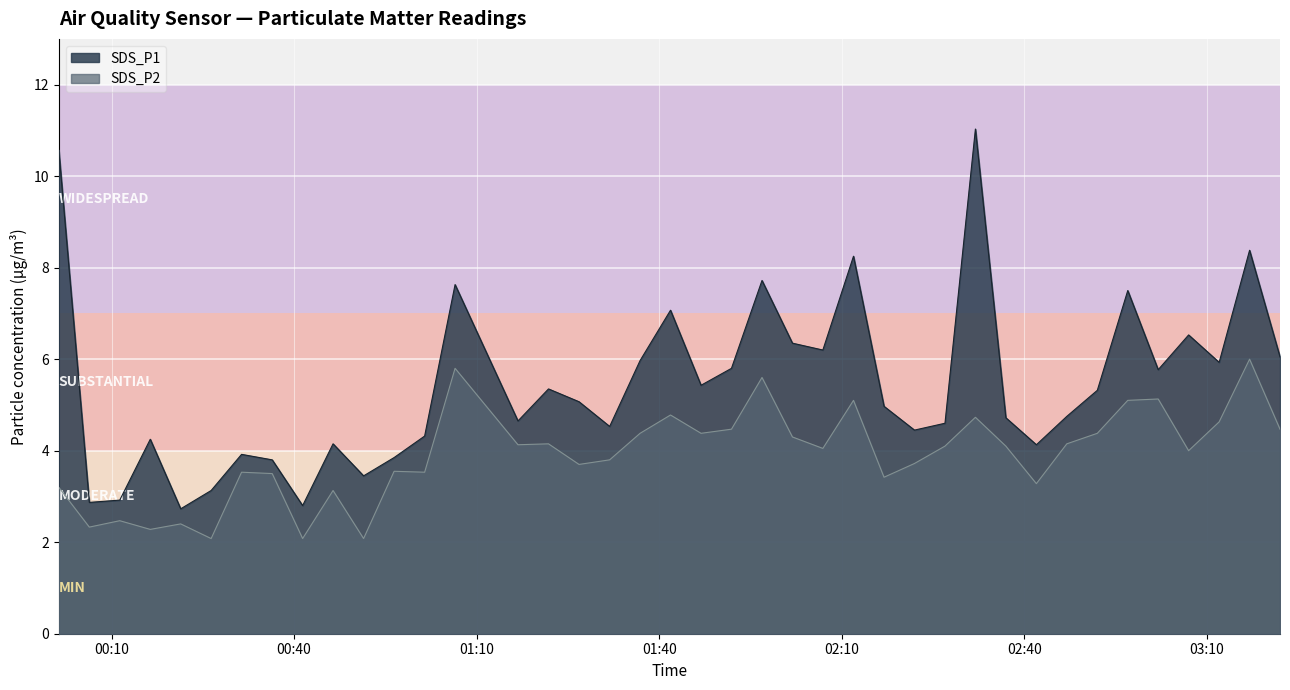

What is the maximum value for SDS_P1?

11.0